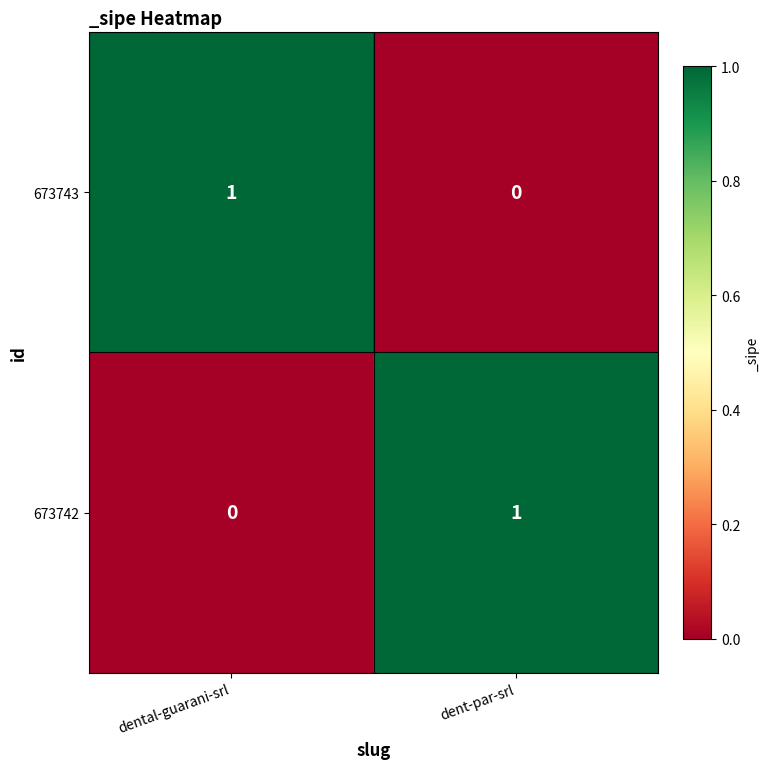

Reading left to right, transcribe all the data shown in this chart.

673743: 1	0
673742: 0	1